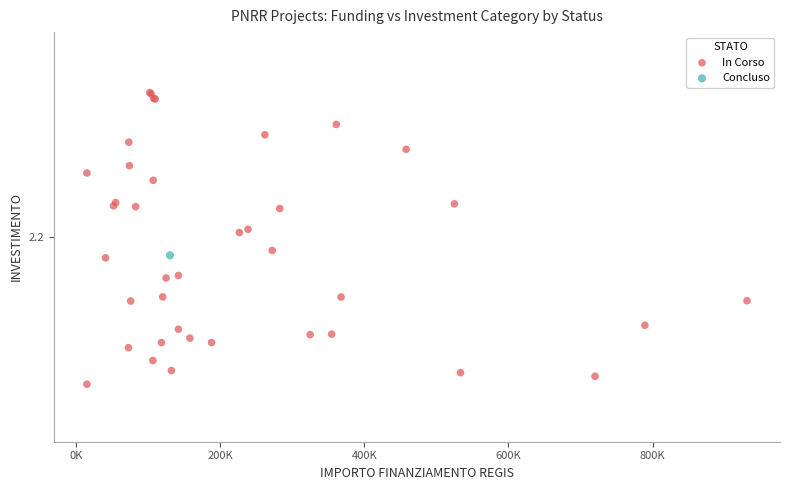

What are all the series names shown in the legend?

In Corso, Concluso